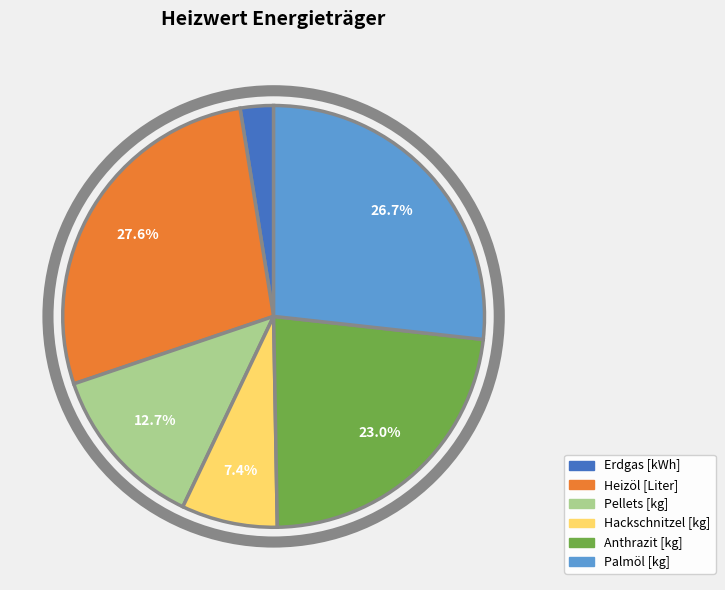

To the nearest percent, what is the average slice percentage?

17%